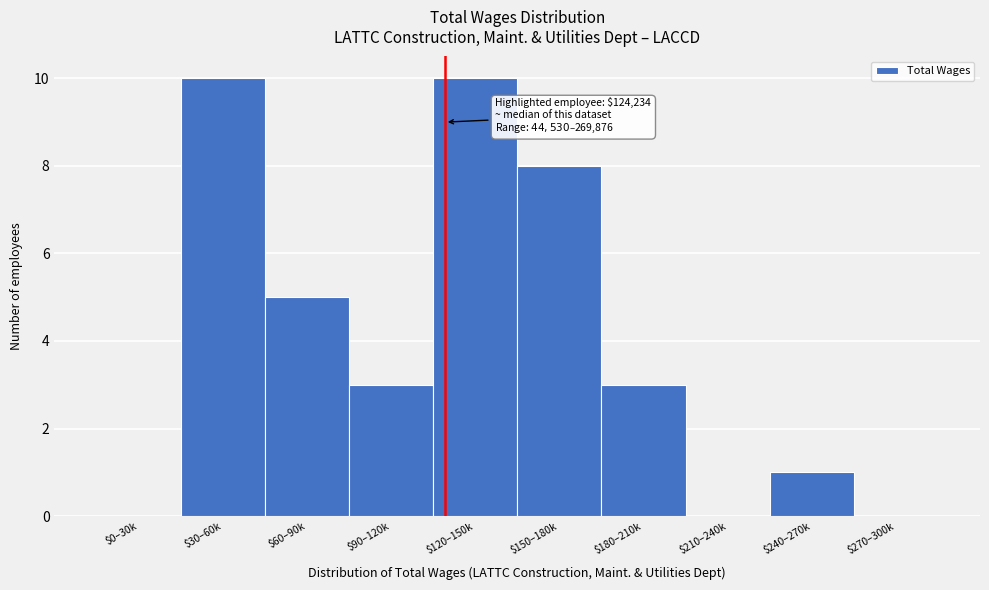

The chart shows a value of 5 at $270–300k. True or false?

False